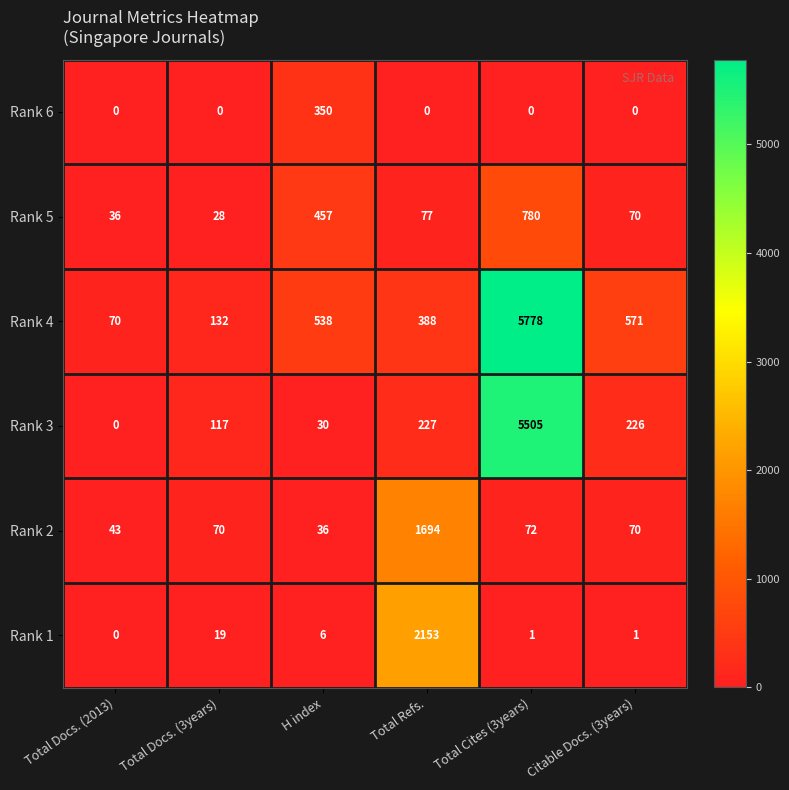

The value of Rank 6 at Total Docs. (3years) is 0. True or false?

True